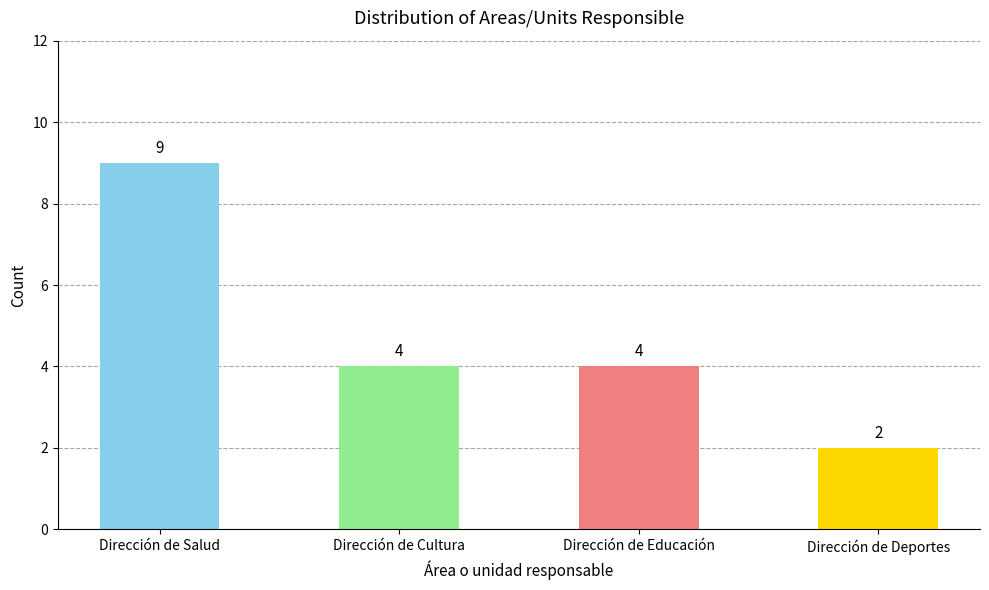

What is the greatest value displayed?

9